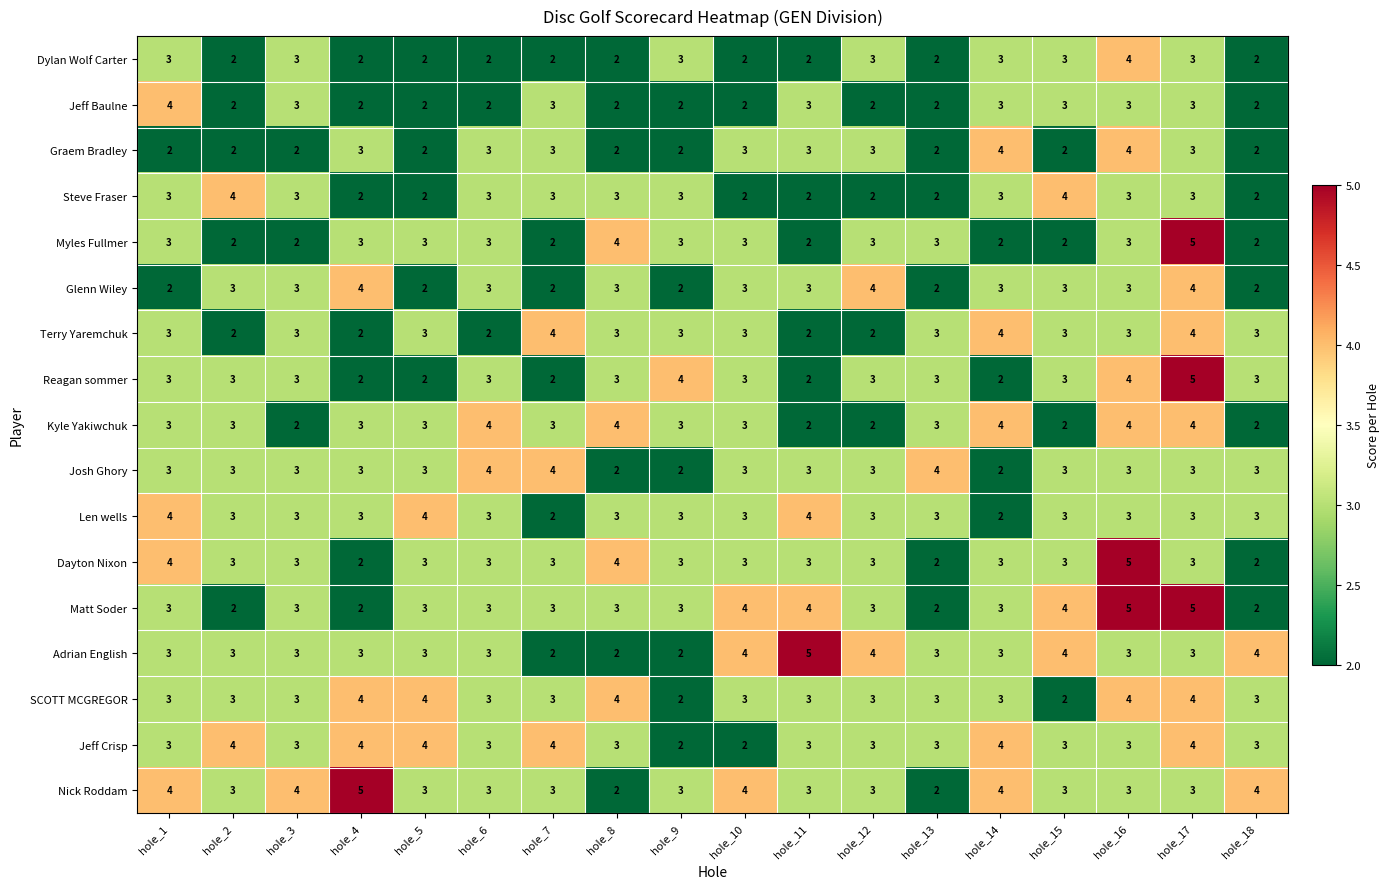

The Steve Fraser series shows 3 at hole_17. True or false?

True